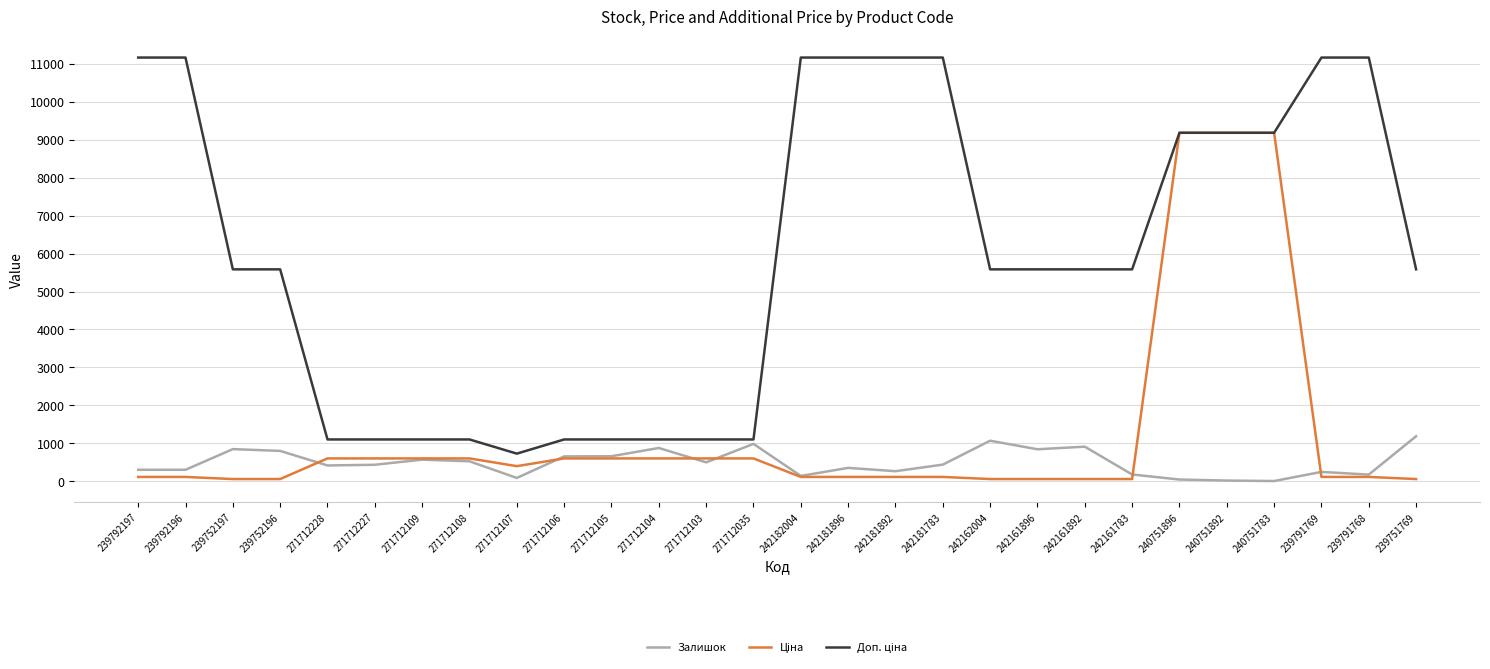

What is the total value across all series at 271712106?

2352.9